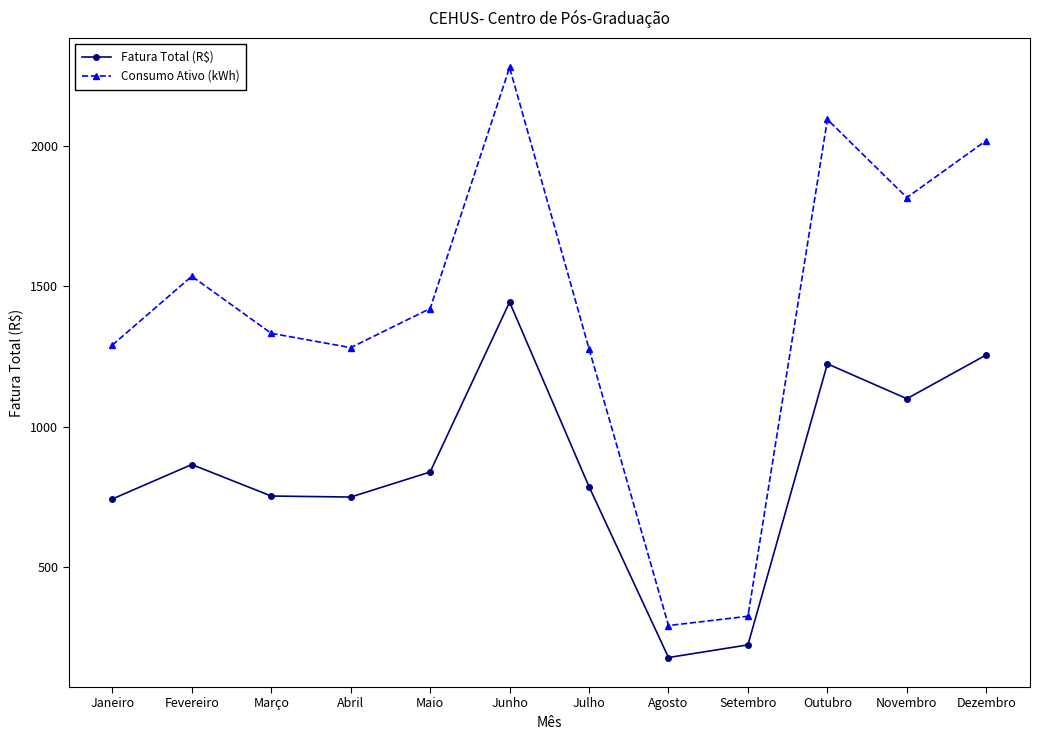

What is the approximate value of Consumo Ativo (kWh) at Janeiro?

1291.0